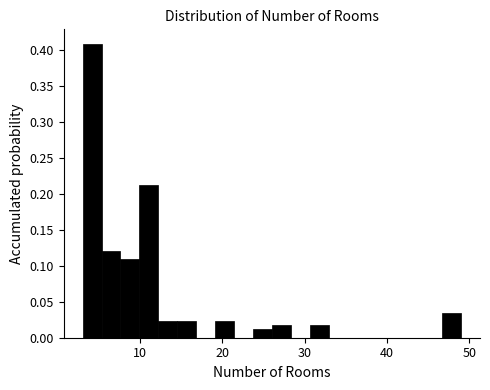

Read against the x-axis, roughly where is the centre of the tallest bar?

4